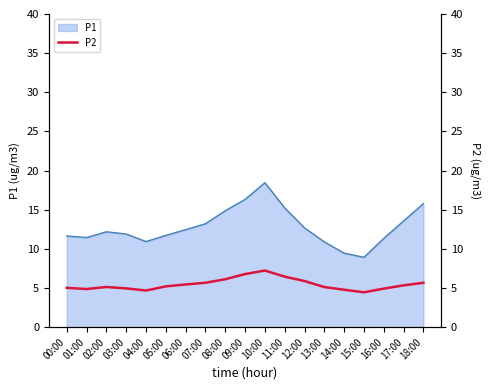

The P1 series shows 5.9 at 17:00. True or false?

False